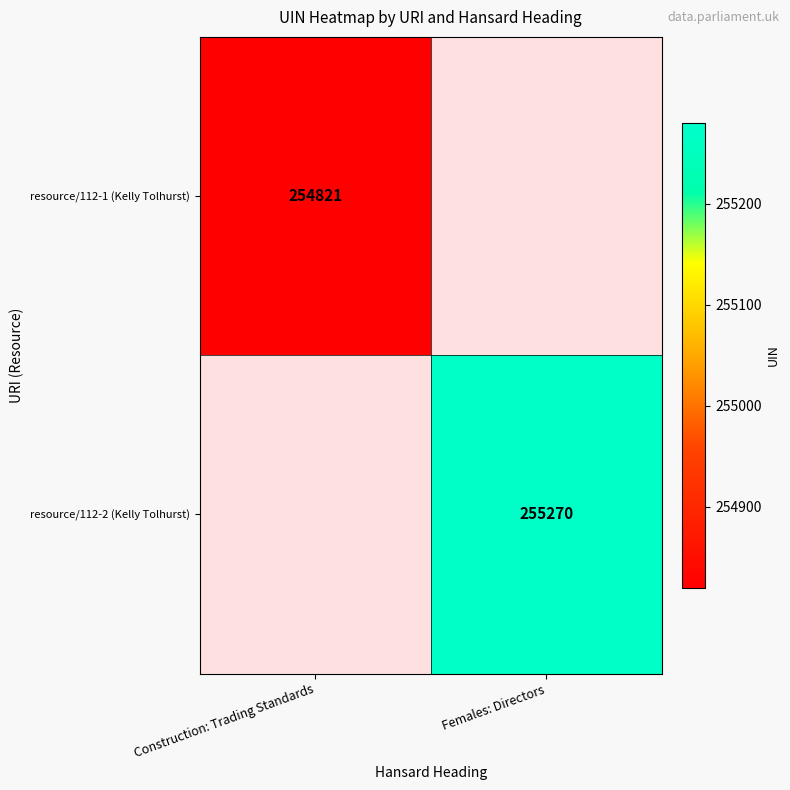

At how many categories does at least one series exceed 254821?

1